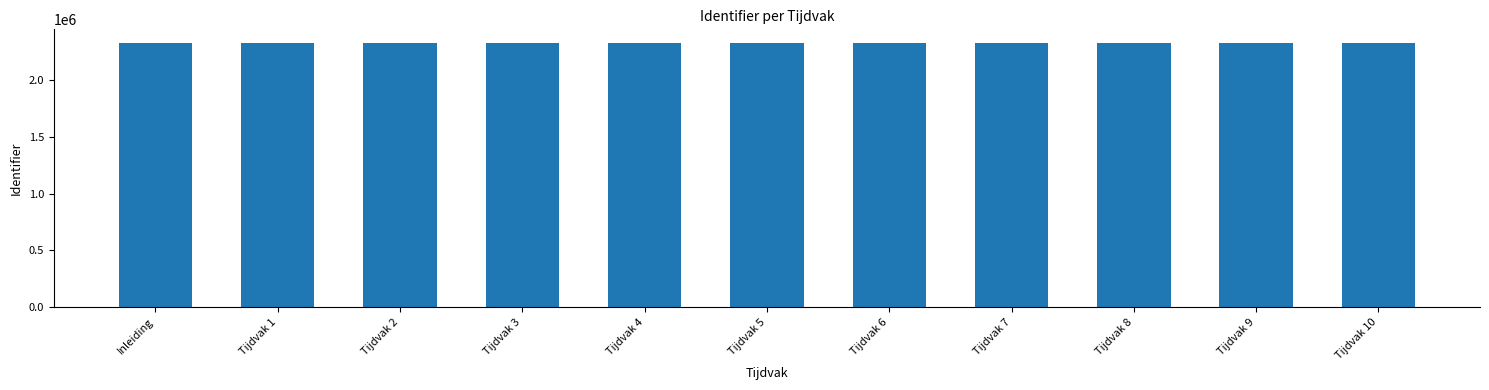

What is the ratio of the value at Tijdvak 7 to the value at Tijdvak 10?

1.0